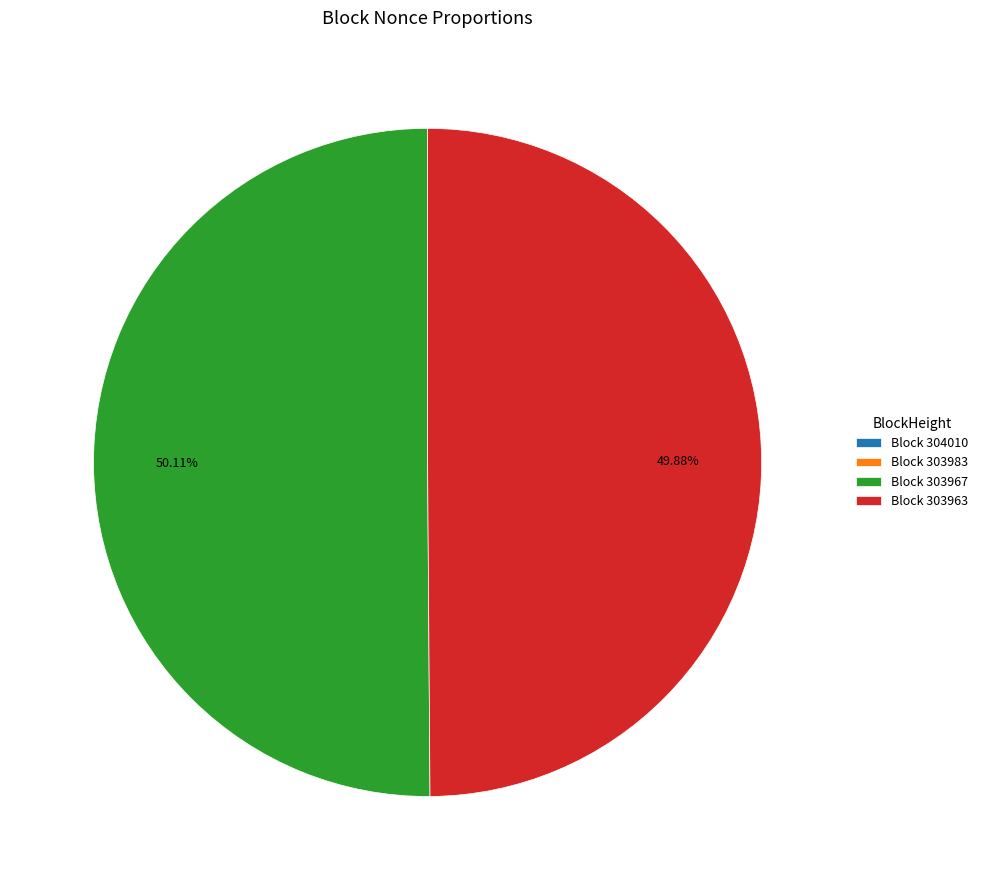

To the nearest percent, what is the difference between the largest and smallest slice percentages?

50%